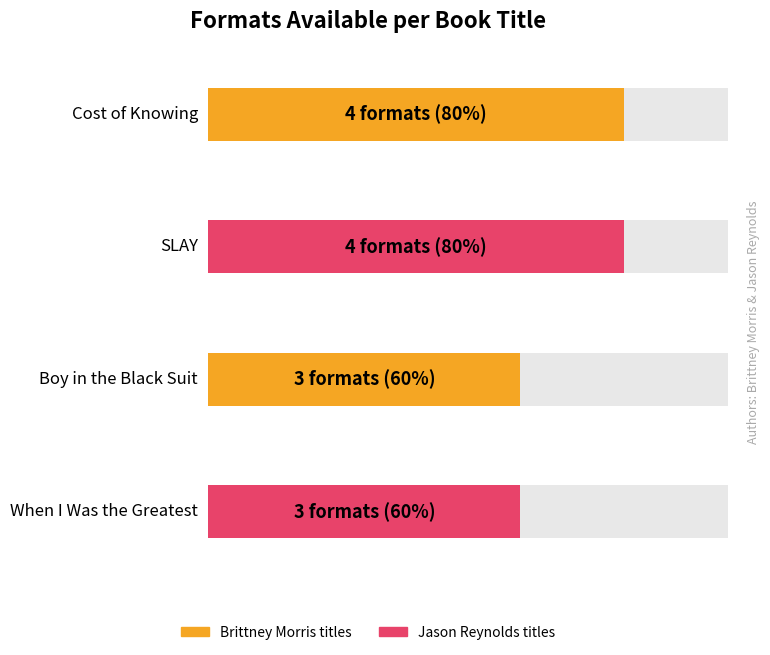

What position from the right is When I Was the Greatest?

1